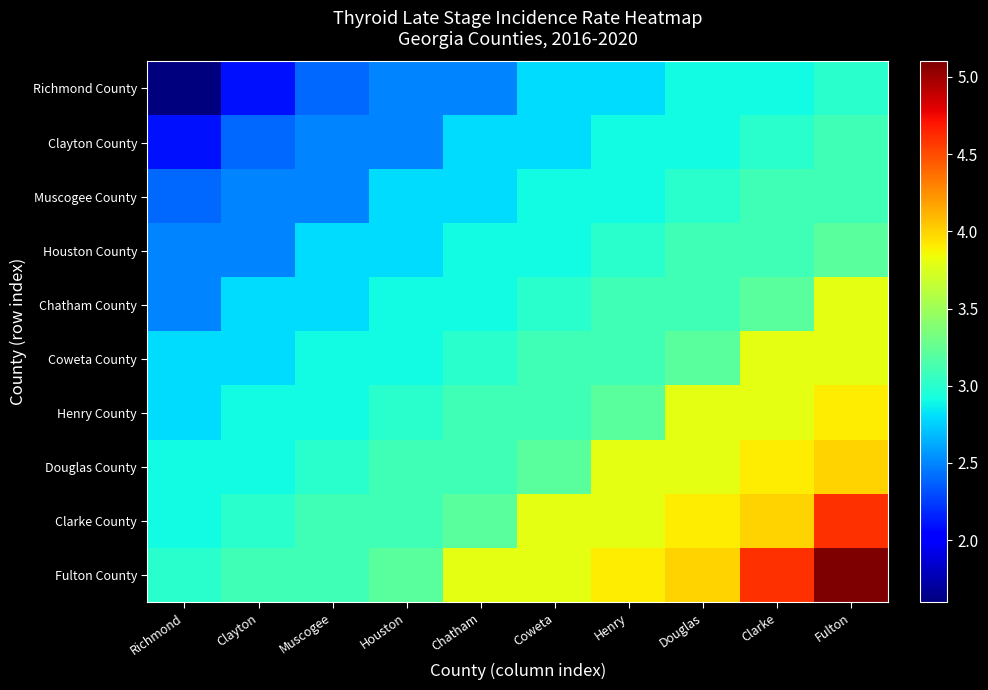

Reading left to right, extract all data points from this chart.

Richmond County: Richmond=1.6	Clayton=2.1	Muscogee=2.4	Houston=2.5	Chatham=2.5	Coweta=2.8	Henry=2.8	Douglas=2.9	Clarke=2.9	Fulton=3.0
Clayton County: Richmond=2.1	Clayton=2.4	Muscogee=2.5	Houston=2.5	Chatham=2.8	Coweta=2.8	Henry=2.9	Douglas=2.9	Clarke=3.0	Fulton=3.1
Muscogee County: Richmond=2.4	Clayton=2.5	Muscogee=2.5	Houston=2.8	Chatham=2.8	Coweta=2.9	Henry=2.9	Douglas=3.0	Clarke=3.1	Fulton=3.1
Houston County: Richmond=2.5	Clayton=2.5	Muscogee=2.8	Houston=2.8	Chatham=2.9	Coweta=2.9	Henry=3.0	Douglas=3.1	Clarke=3.1	Fulton=3.2
Chatham County: Richmond=2.5	Clayton=2.8	Muscogee=2.8	Houston=2.9	Chatham=2.9	Coweta=3.0	Henry=3.1	Douglas=3.1	Clarke=3.2	Fulton=3.8
Coweta County: Richmond=2.8	Clayton=2.8	Muscogee=2.9	Houston=2.9	Chatham=3.0	Coweta=3.1	Henry=3.1	Douglas=3.2	Clarke=3.8	Fulton=3.8
Henry County: Richmond=2.8	Clayton=2.9	Muscogee=2.9	Houston=3.0	Chatham=3.1	Coweta=3.1	Henry=3.2	Douglas=3.8	Clarke=3.8	Fulton=3.9
Douglas County: Richmond=2.9	Clayton=2.9	Muscogee=3.0	Houston=3.1	Chatham=3.1	Coweta=3.2	Henry=3.8	Douglas=3.8	Clarke=3.9	Fulton=4.0
Clarke County: Richmond=2.9	Clayton=3.0	Muscogee=3.1	Houston=3.1	Chatham=3.2	Coweta=3.8	Henry=3.8	Douglas=3.9	Clarke=4.0	Fulton=4.6
Fulton County: Richmond=3.0	Clayton=3.1	Muscogee=3.1	Houston=3.2	Chatham=3.8	Coweta=3.8	Henry=3.9	Douglas=4.0	Clarke=4.6	Fulton=5.1